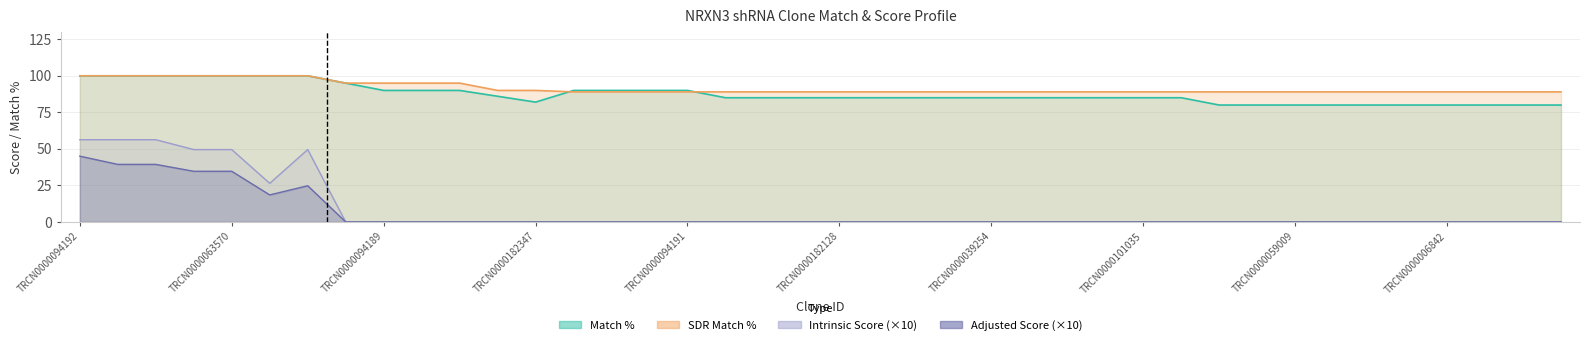

What is the difference between the second highest and second lowest values in the Match % series?

20.0